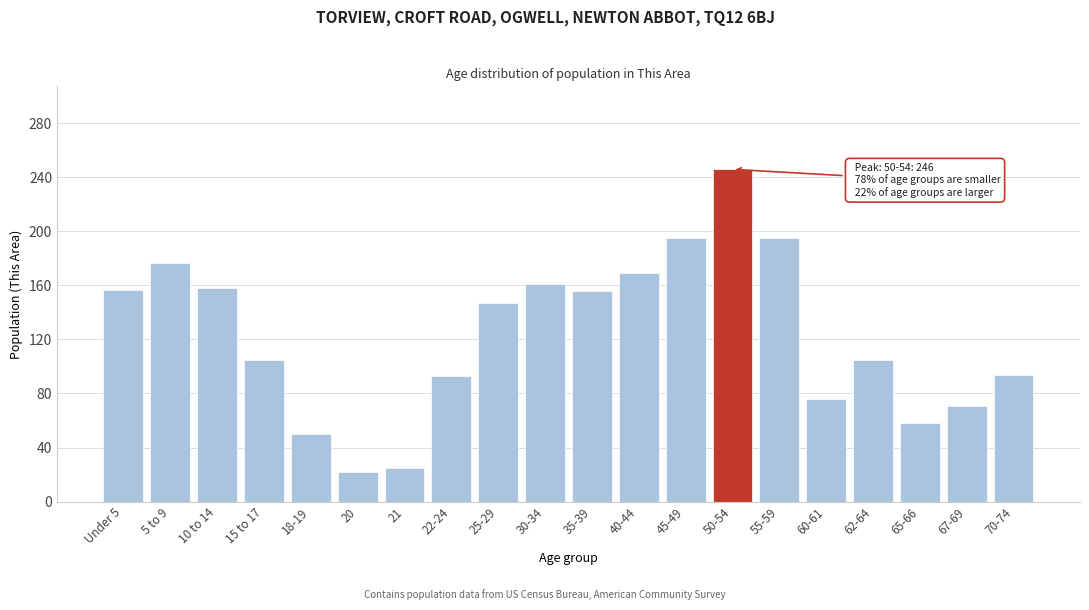

At which label is the value closest to 134?

25-29